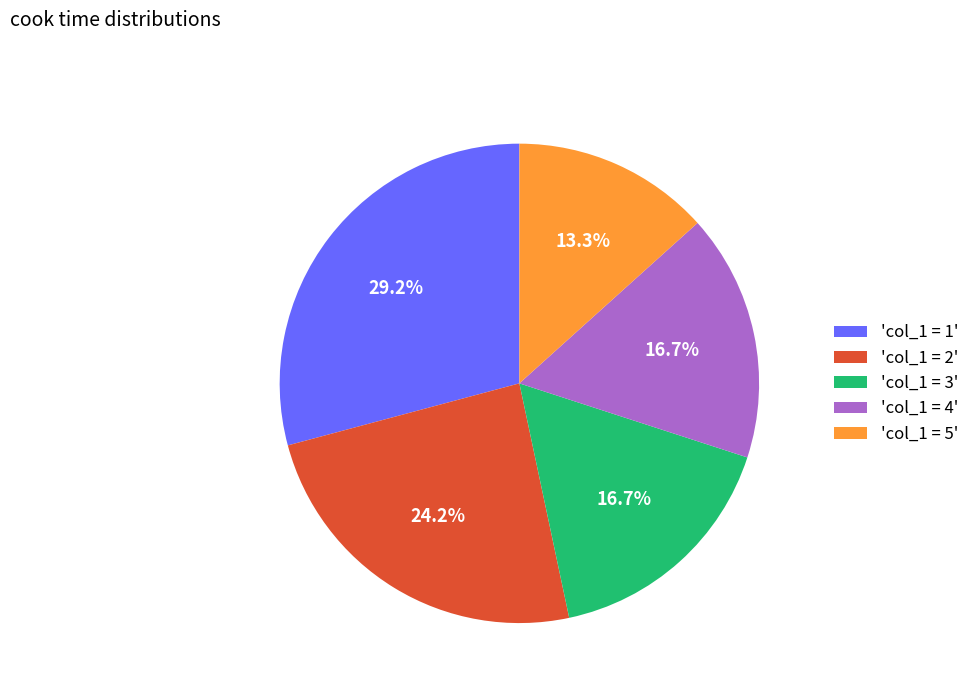

Count the number of slices in the pie.

5